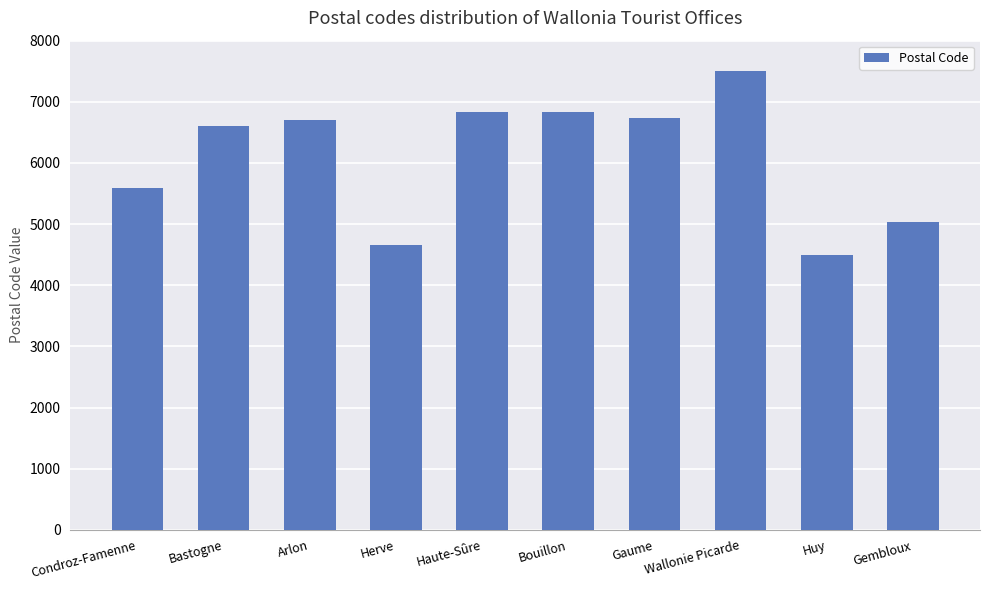

Read the value at Gembloux.

5030